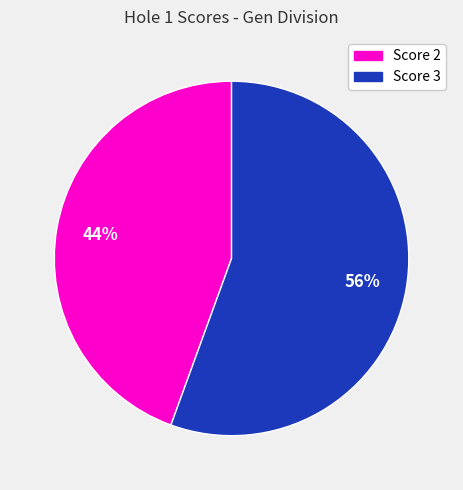

Rank the categories by value from highest to lowest.

Score 3, Score 2